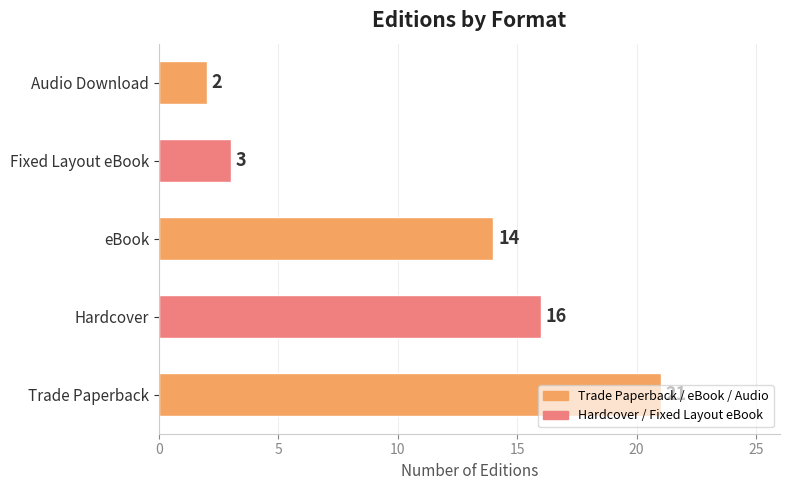

Which category has the highest value across all series?

Trade Paperback